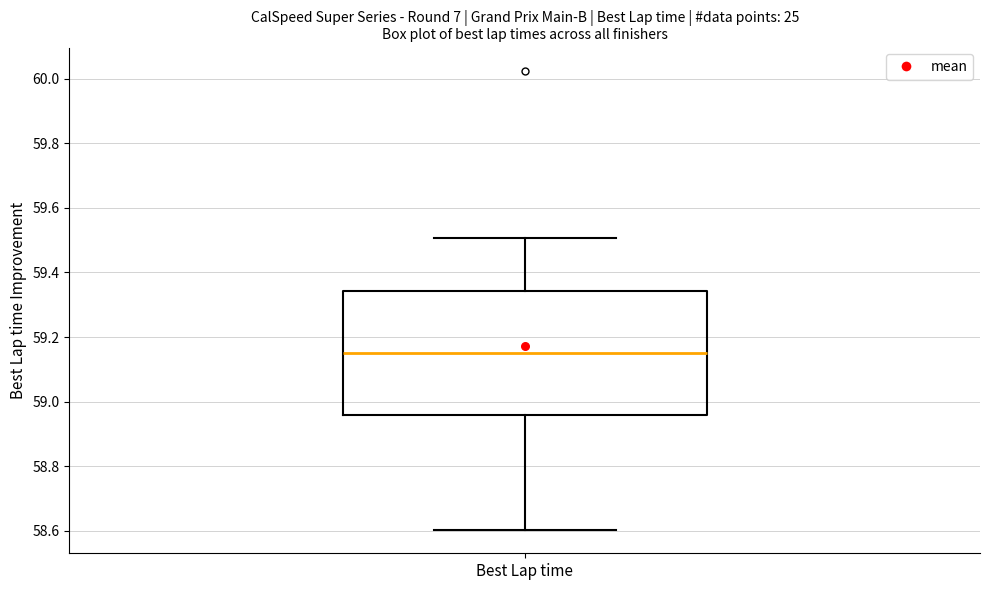

Transcribe this box plot: give where the median line is, the range the box spans, and where the two whiskers end, as read against the y-axis. The values are not printed on the chart, so give them approximately, as read against the axis.

median 59.14, box 58.96 to 59.34, whiskers 58.60 to 59.50